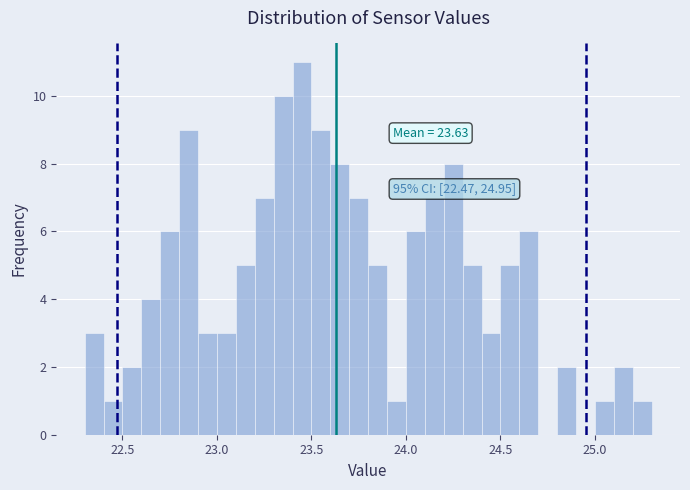

Read against the x-axis, roughly where is the centre of the tallest bar?

23.45